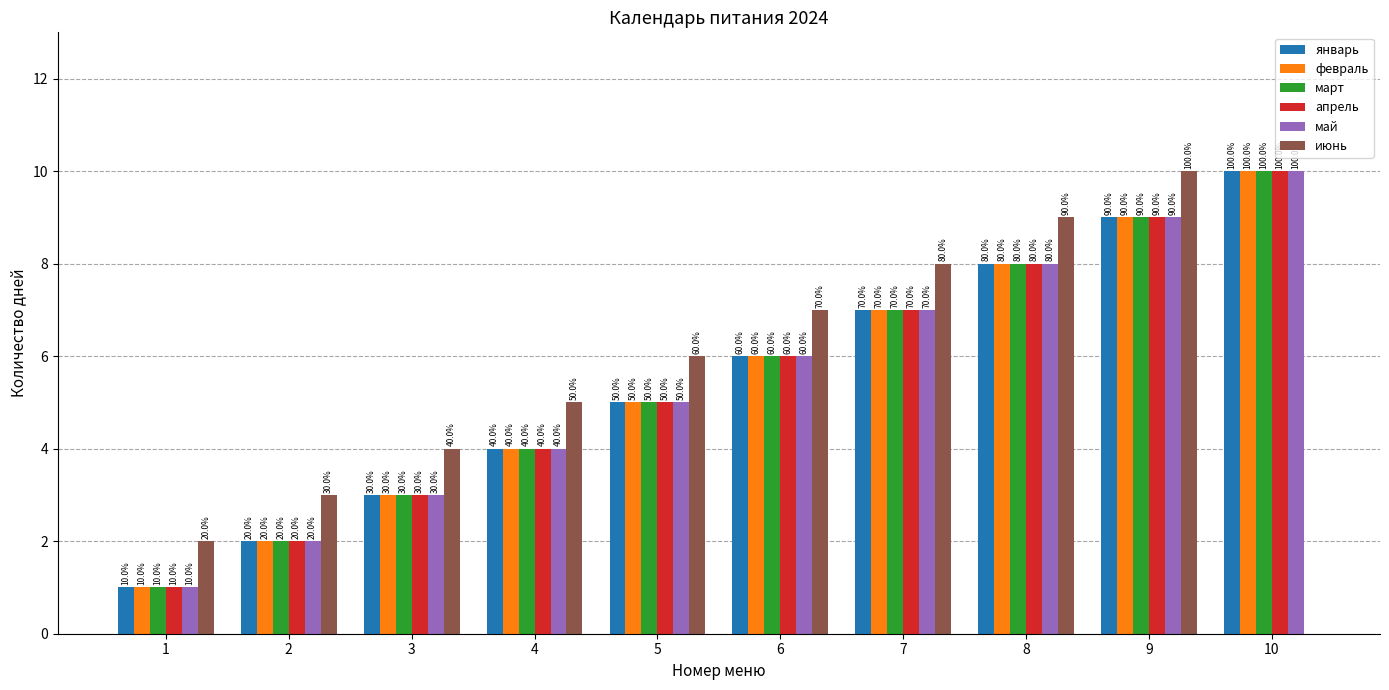

What are all the series names shown in the legend?

январь, февраль, март, апрель, май, июнь